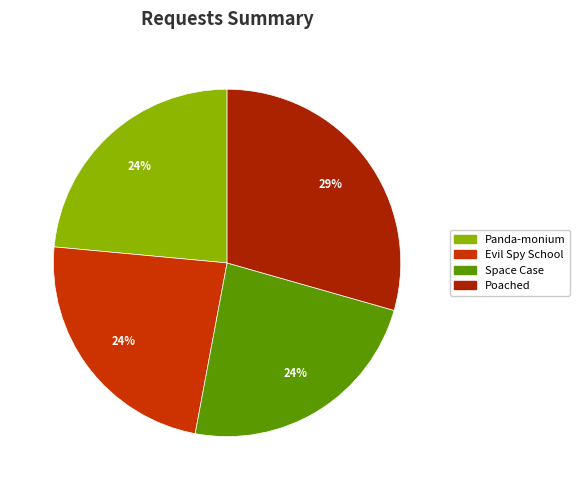

Which category has the biggest portion of the pie?

Poached